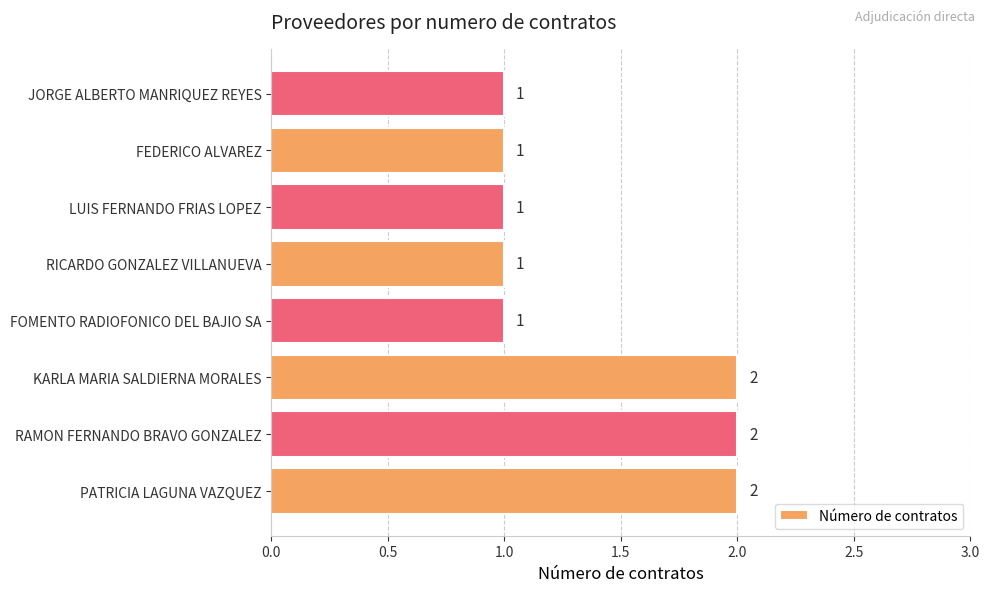

Reading bottom to top, extract all data points from this chart.

2	2	2	1	1	1	1	1